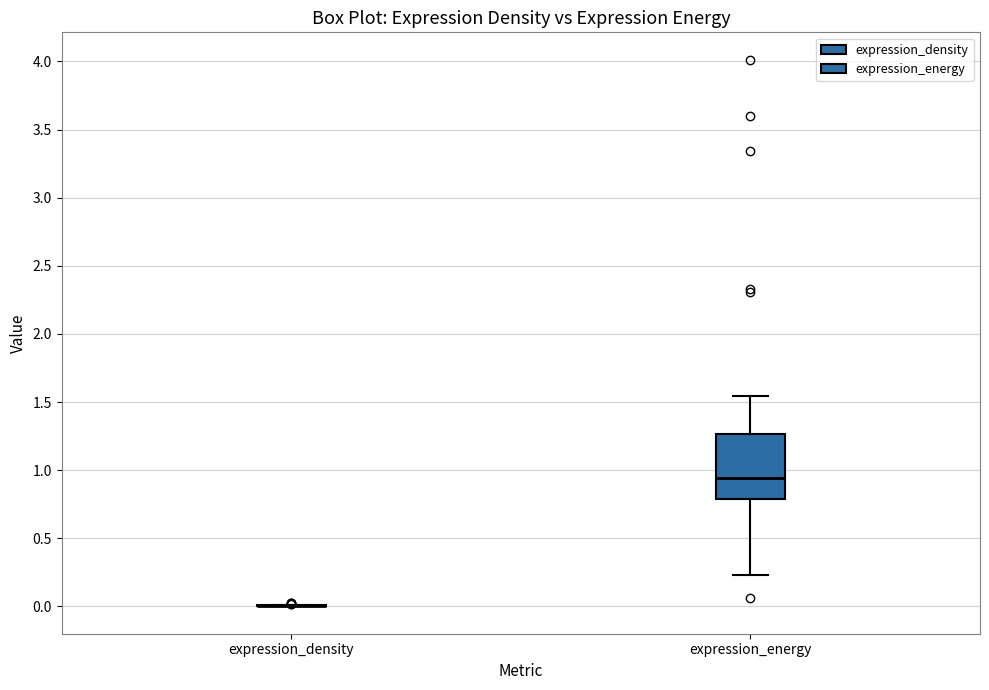

Reading left to right, transcribe this box plot: for each box, give where its median line is, the range the box spans, and where its two whiskers end, as read against the y-axis. The values are not printed on the chart, so give them approximately, as read against the axis.

expression_density: box collapsed to a line at 0.00, whiskers 0.00 to 0.00
expression_energy: median 0.95, box 0.80 to 1.25, whiskers 0.25 to 1.55